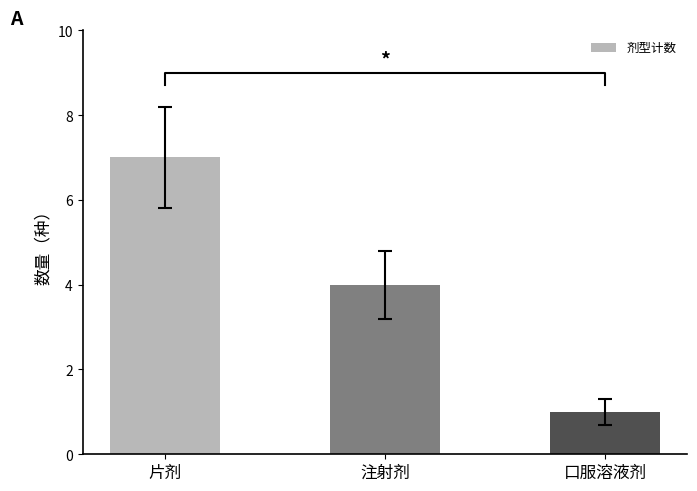

What is the value of the 1st bar from the left?

7